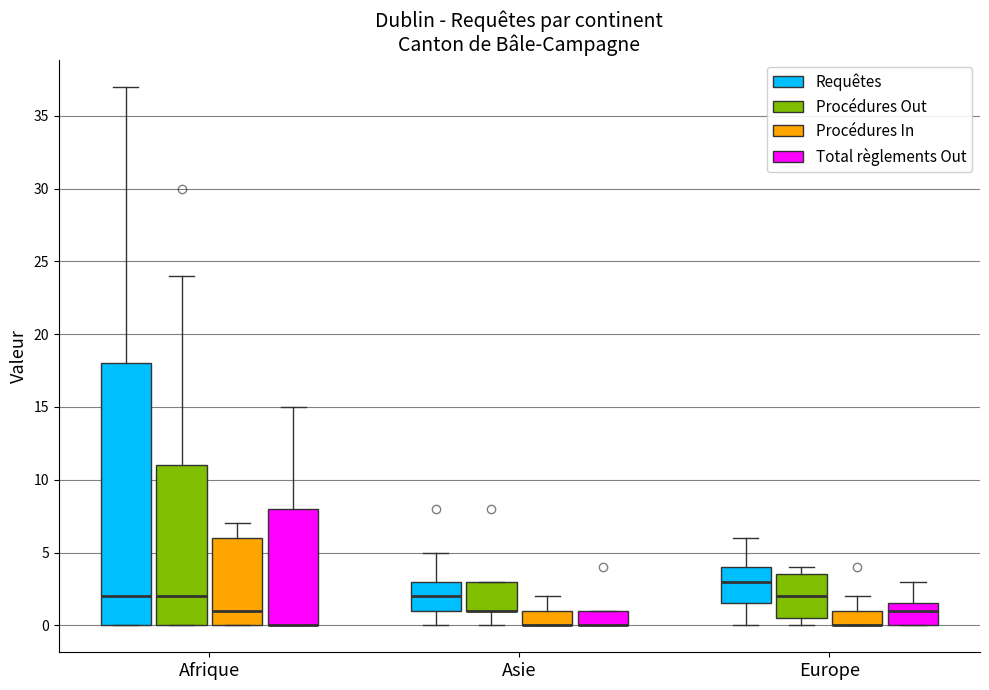

Reading left to right, transcribe this box plot: for each box, give where its median line is, the range the box spans, and where its two whiskers end, as read against the y-axis. The values are not printed on the chart, so give them approximately, as read against the axis.

Afrique (Requêtes): median 2.0, box 0.0 to 18.0, whiskers 0.0 to 37.0
Afrique (Procédures Out): median 2.0, box 0.0 to 11.0, whiskers 0.0 to 24.0
Afrique (Procédures In): median 1.0, box 0.0 to 6.0, whiskers 0.0 to 7.0
Afrique (Total règlements Out): median 0.0 (drawn on the box's lower edge), box 0.0 to 8.0, whiskers 0.0 to 15.0
Asie (Requêtes): median 2.0, box 1.0 to 3.0, whiskers 0.0 to 5.0
Asie (Procédures Out): median 1.0 (drawn on the box's lower edge), box 1.0 to 3.0, whiskers 0.0 to 3.0
Asie (Procédures In): median 0.0 (drawn on the box's lower edge), box 0.0 to 1.0, whiskers 0.0 to 2.0
Asie (Total règlements Out): median 0.0 (drawn on the box's lower edge), box 0.0 to 1.0, whiskers 0.0 to 1.0
Europe (Requêtes): median 3.0, box 1.5 to 4.0, whiskers 0.0 to 6.0
Europe (Procédures Out): median 2.0, box 0.5 to 3.5, whiskers 0.0 to 4.0
Europe (Procédures In): median 0.0 (drawn on the box's lower edge), box 0.0 to 1.0, whiskers 0.0 to 2.0
Europe (Total règlements Out): median 1.0, box 0.0 to 1.5, whiskers 0.0 to 3.0